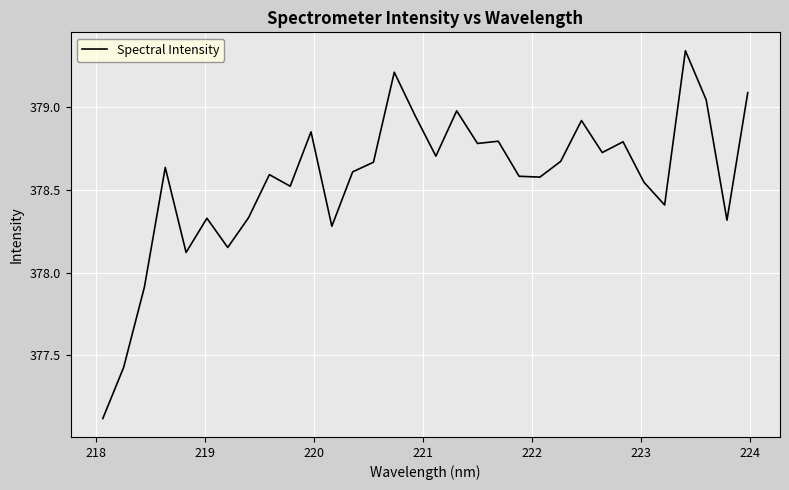

What is the smallest value displayed?

377.1